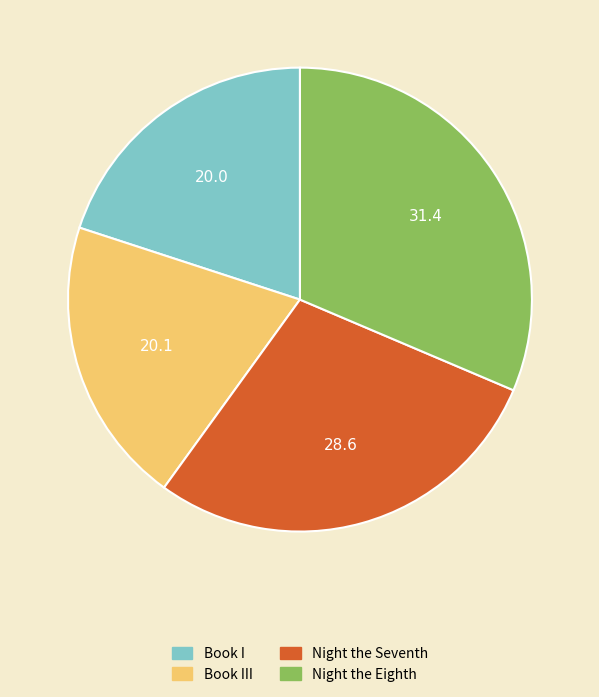

Is there a majority slice in this chart?

No